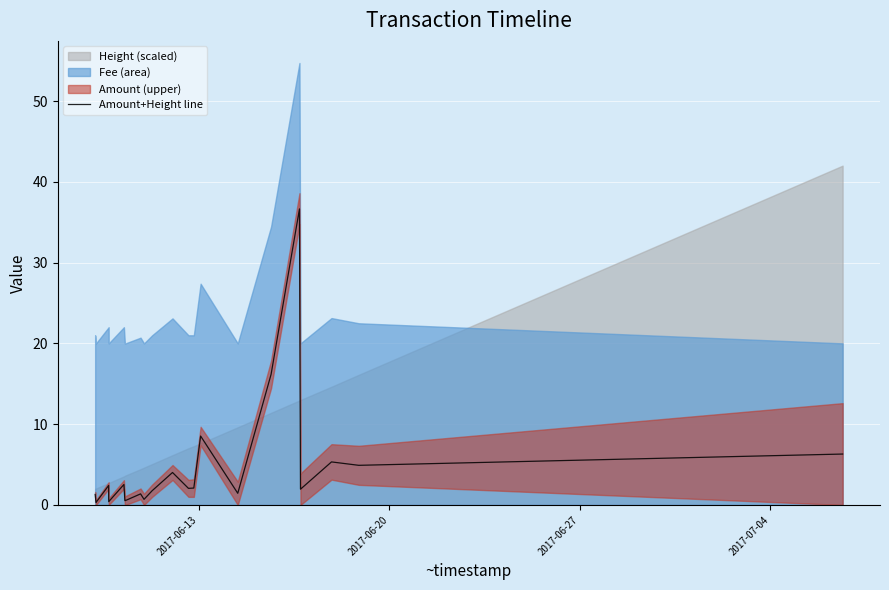

What is the maximum value for Amount+Height line?

36.6